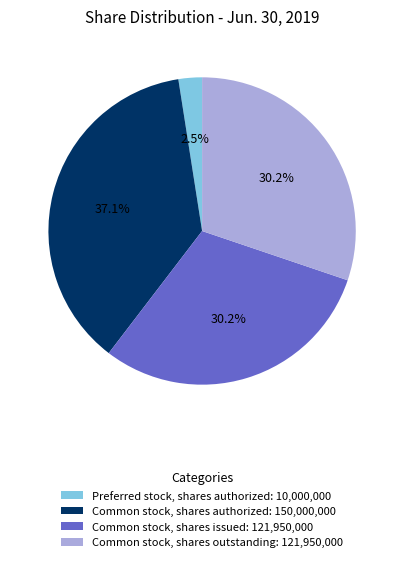

Which slice is the largest?

Common stock, shares authorized: 150,000,000